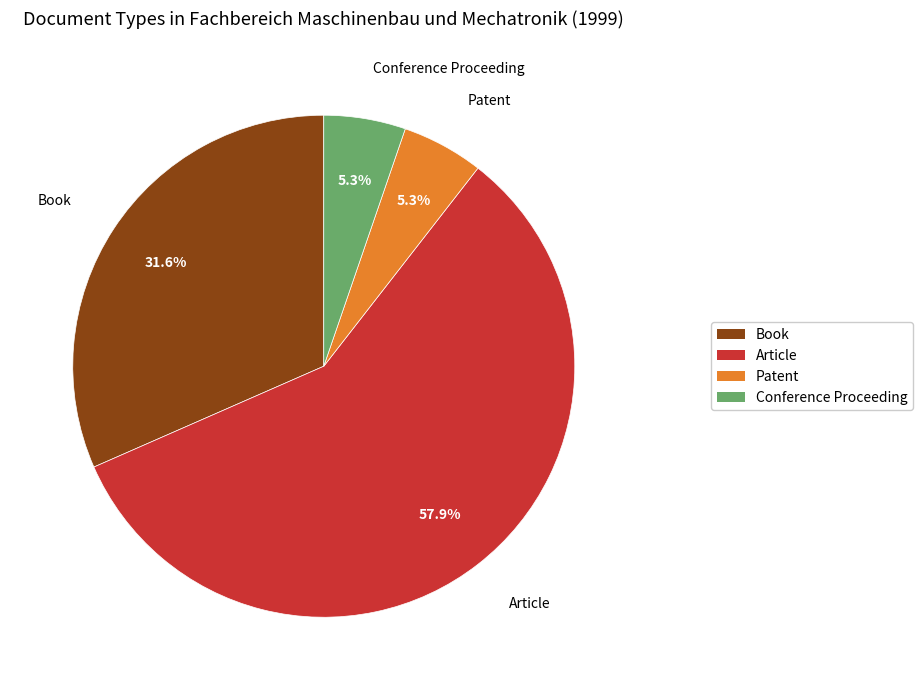

Is it true that Book is 32% of the pie?

True